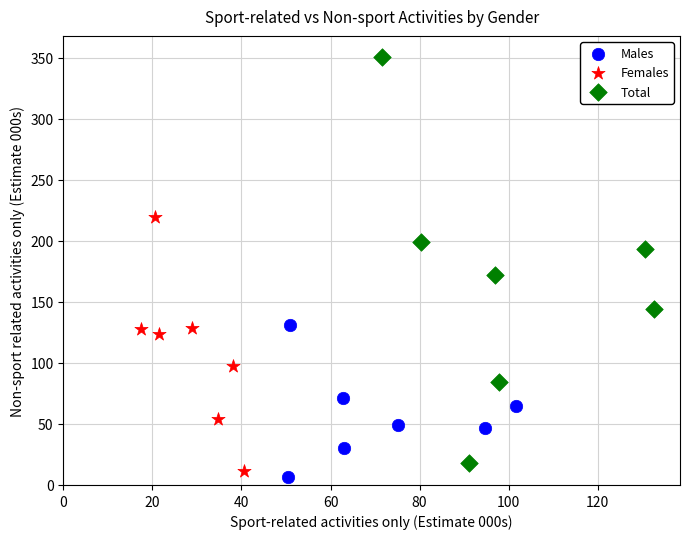

Which series contains the highest Y value?

Total